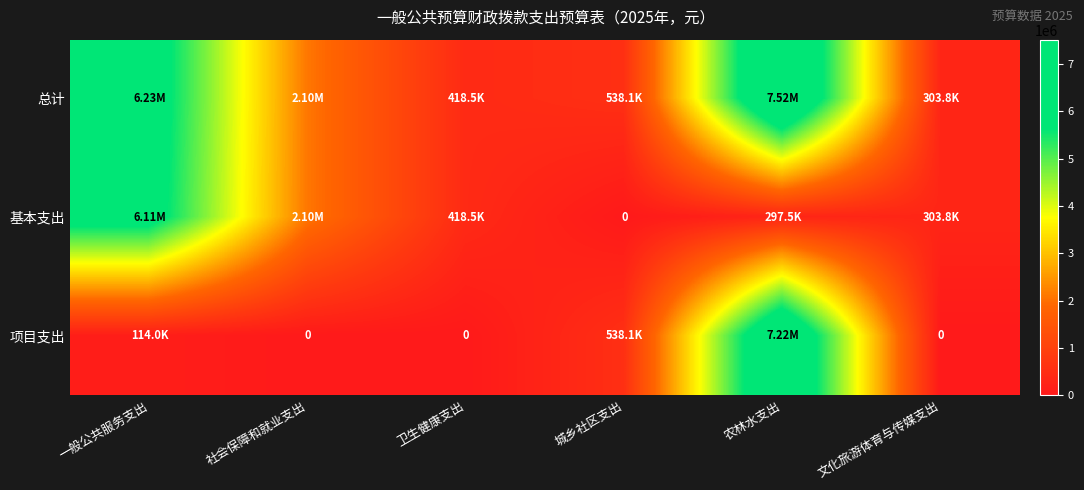

Which series has the largest total across all categories?

总计